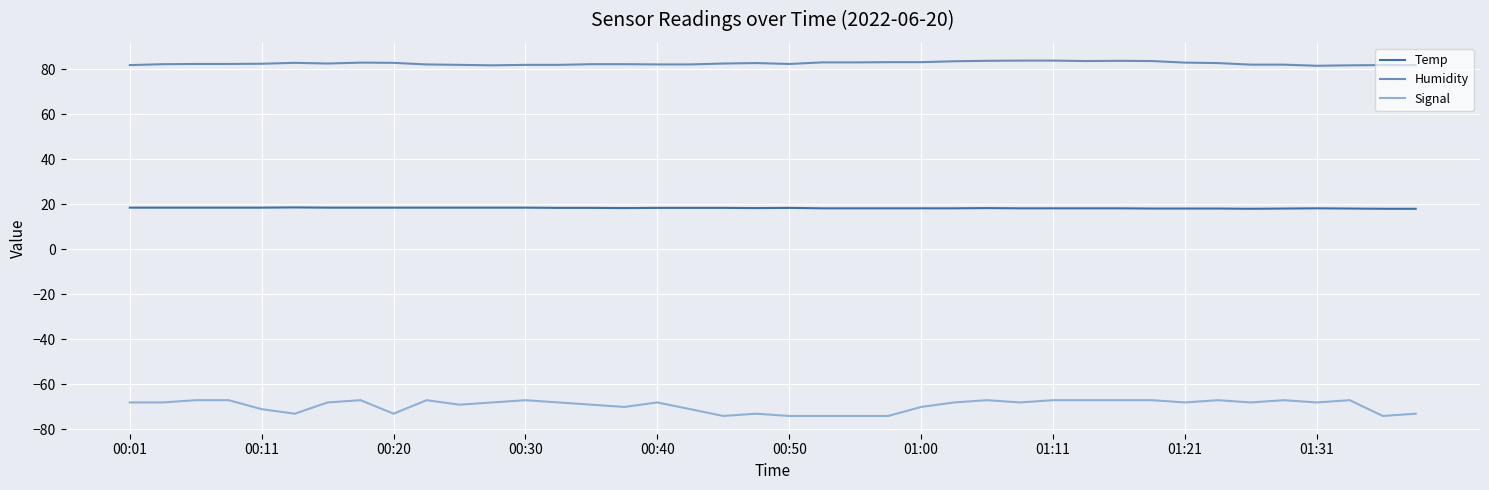

What is the sum of all Signal values?

-2775.0